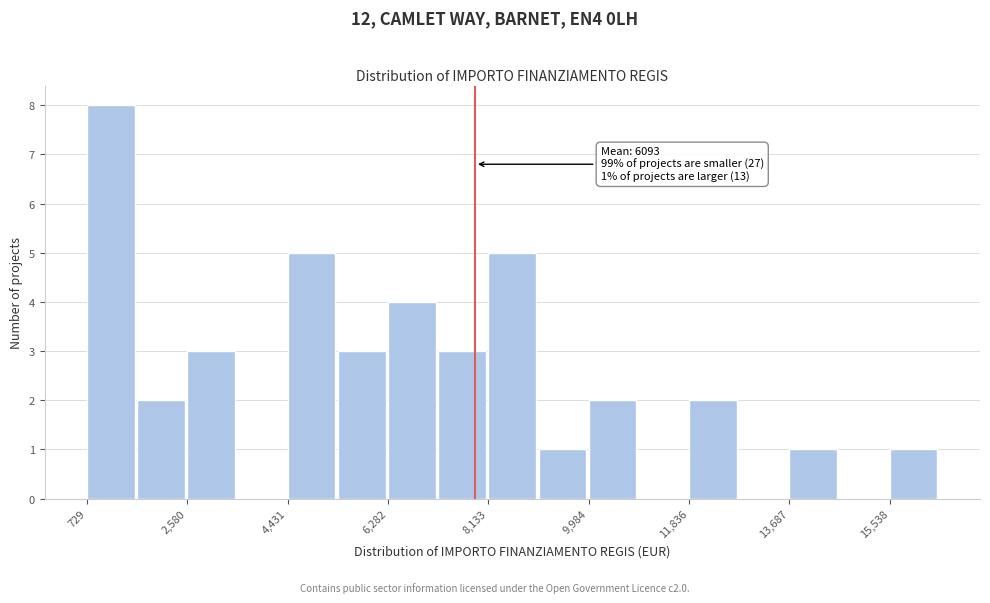

Which range on the x-axis has the tallest bar?

800 to 1600